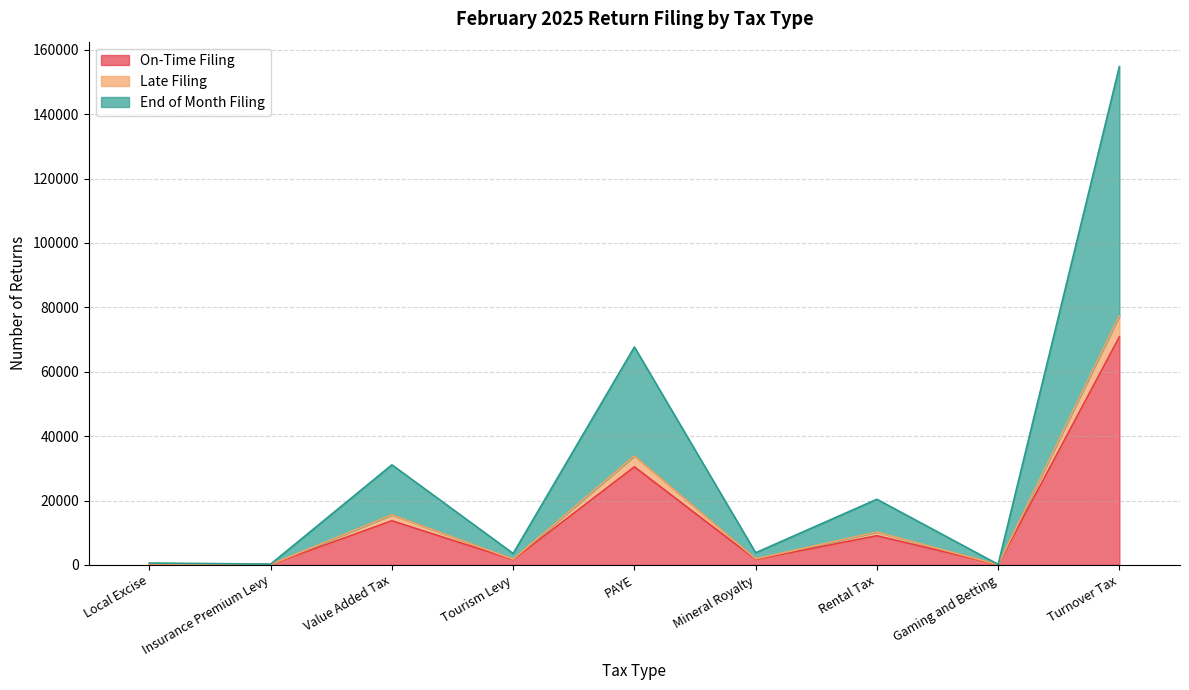

How many interior local valleys does the End of Month Filing series have?

4